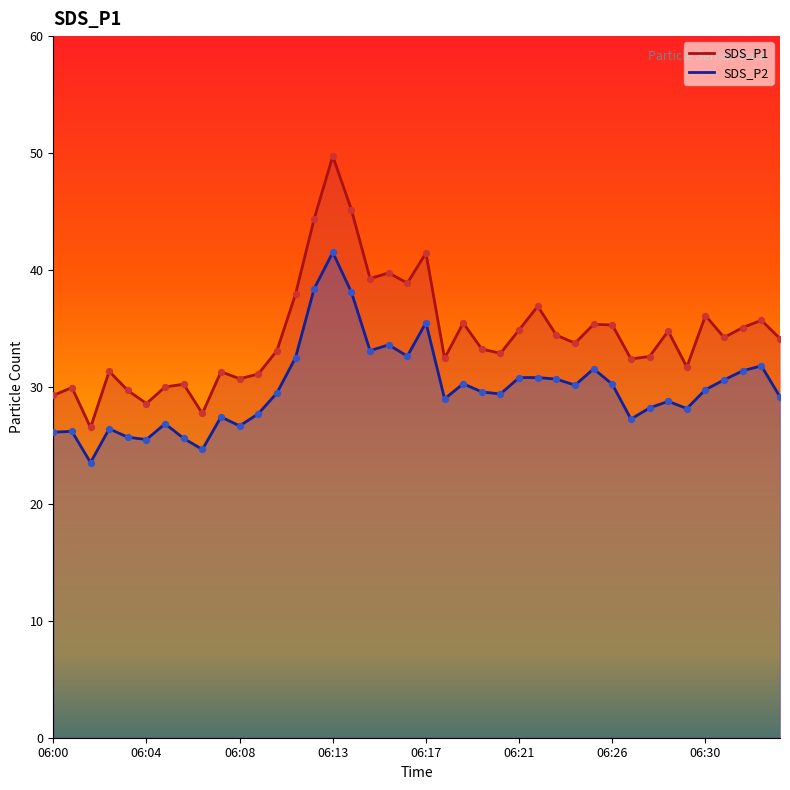

Which series has the largest total across all categories?

SDS_P1